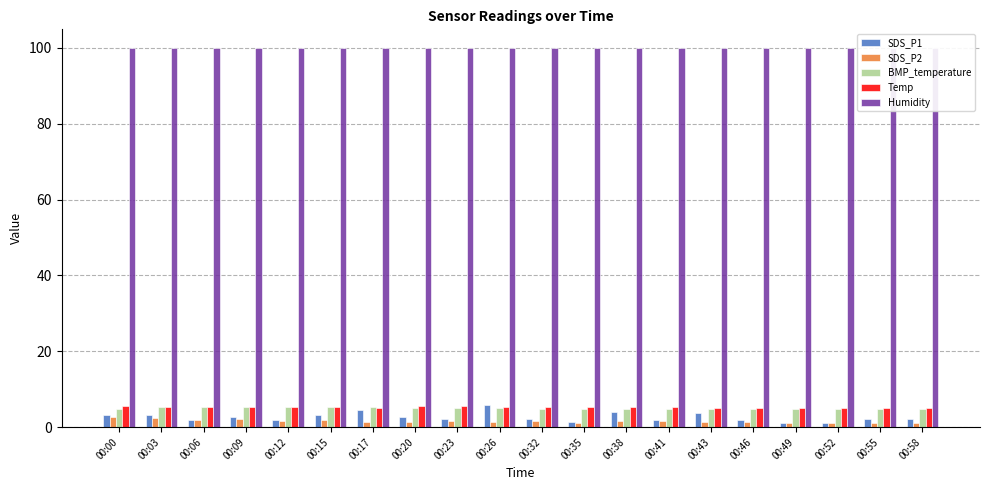

What is the maximum value shown in the chart?

99.9